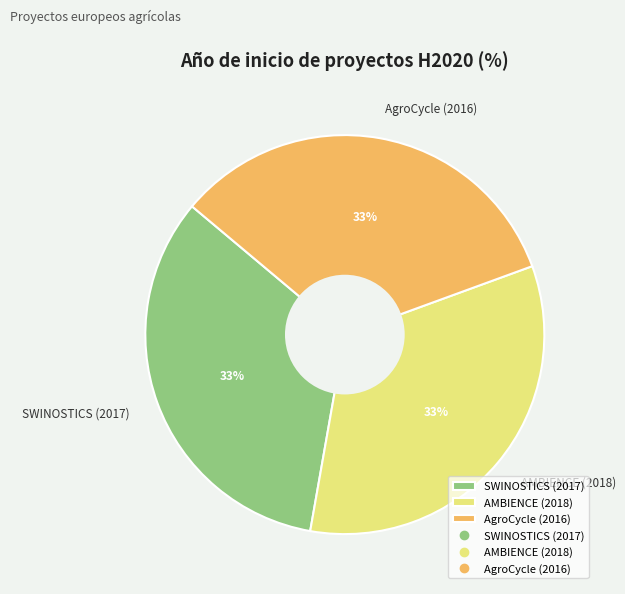

How many segments does this pie chart have?

3